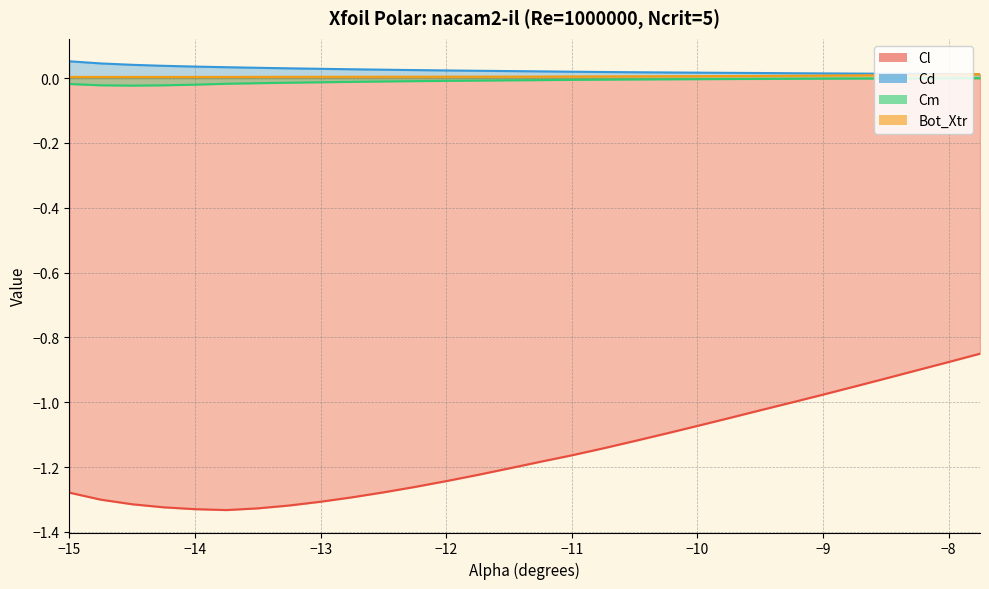

Which category has the highest value in the Cd series?

−15